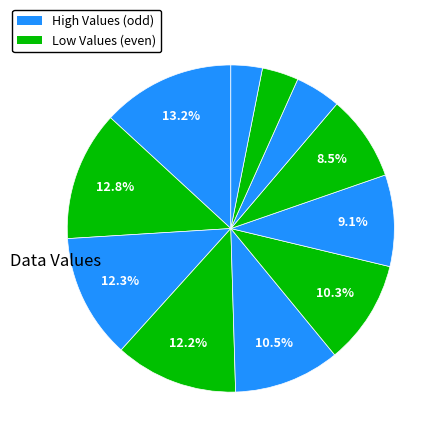

Does any single category account for the majority?

No